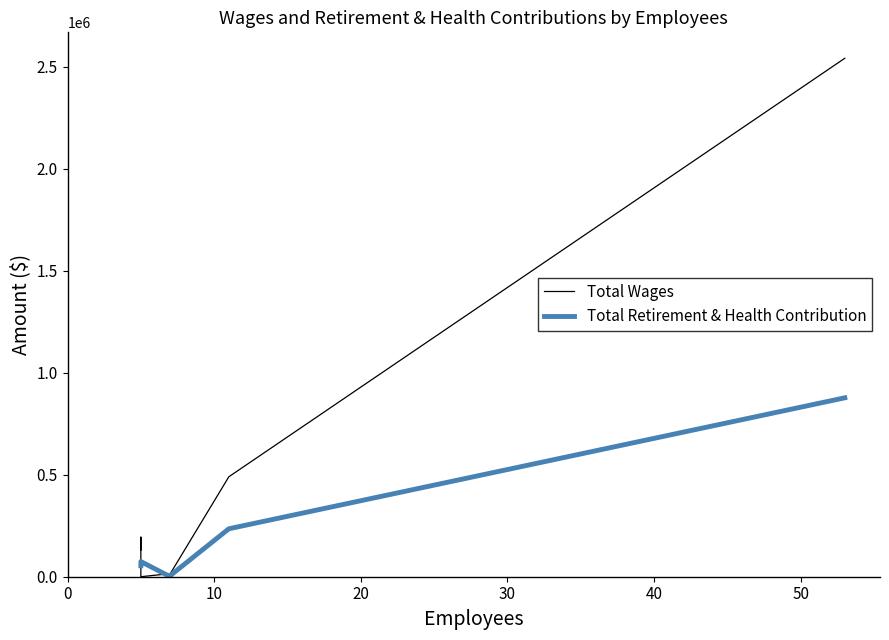

At how many categories does at least one series exceed 1171690?

1